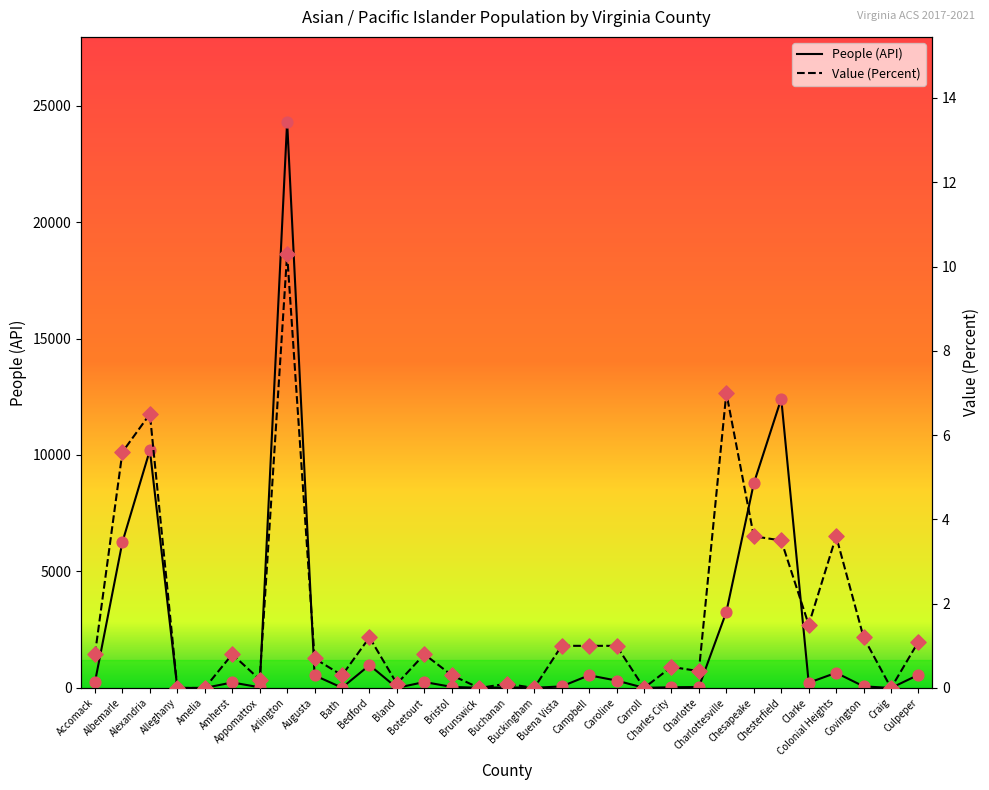

Is the value of Value (Percent) at Augusta greater than the value of People (API) at Covington?

No